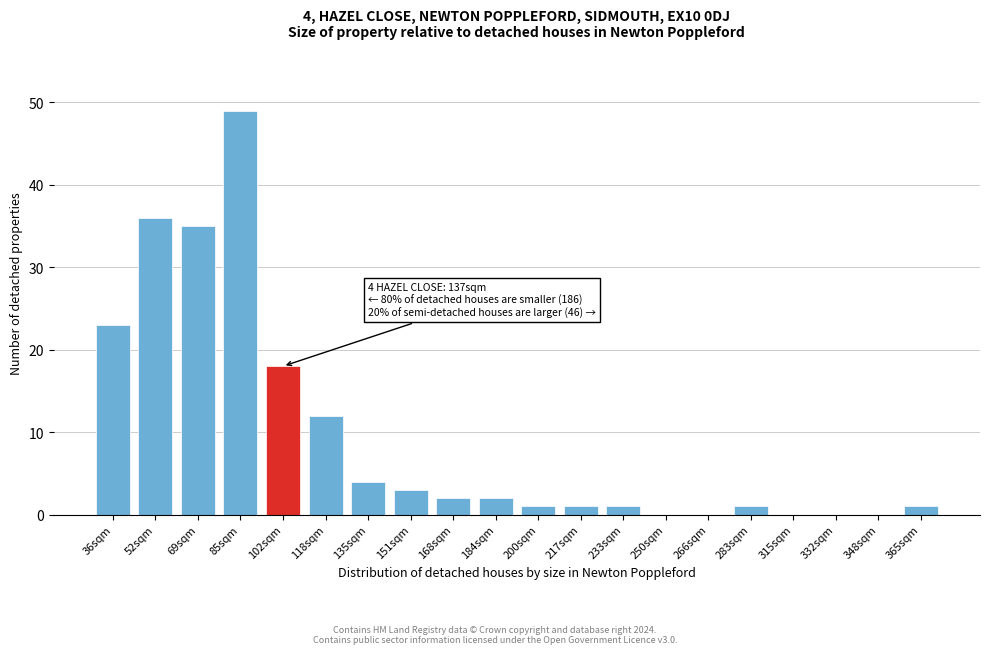

Reading left to right, extract all data points from this chart.

36sqm=23	52sqm=36	69sqm=35	85sqm=49	102sqm=18	118sqm=12	135sqm=4	151sqm=3	168sqm=2	184sqm=2	200sqm=1	217sqm=1	233sqm=1	250sqm=0	266sqm=0	283sqm=1	315sqm=0	332sqm=0	348sqm=0	365sqm=1